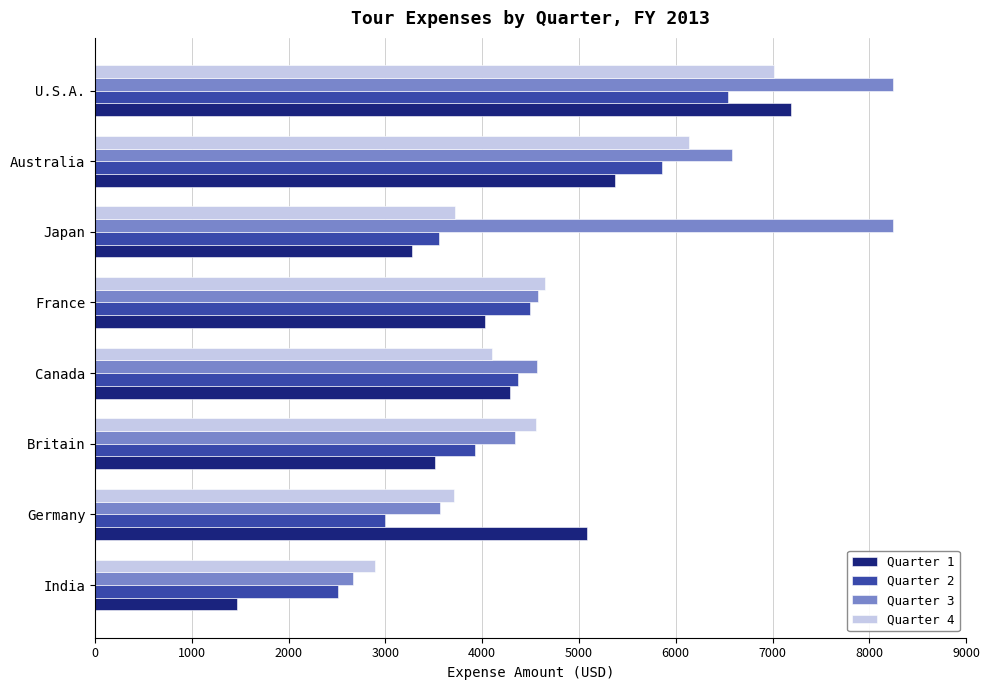

What is the spread (max minus min) of values at India?

1422.7